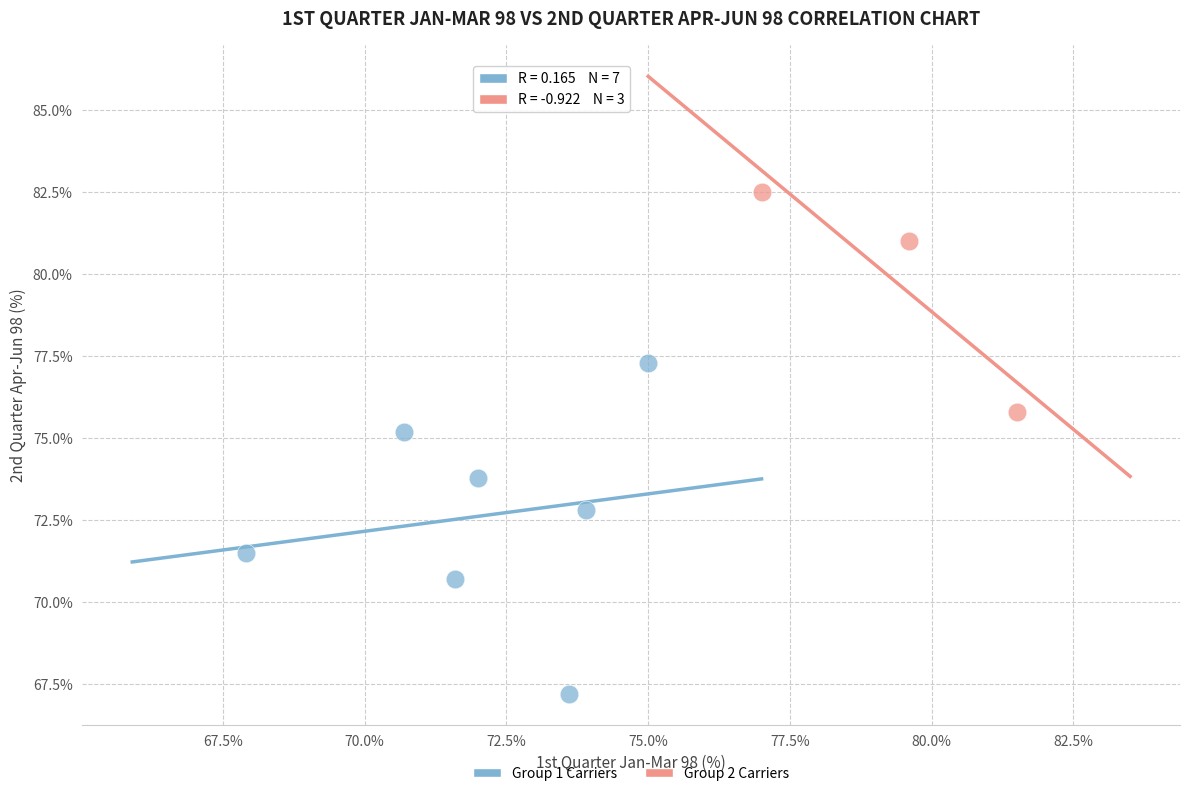

Which series reaches the minimum Y coordinate?

Group 1 Carriers